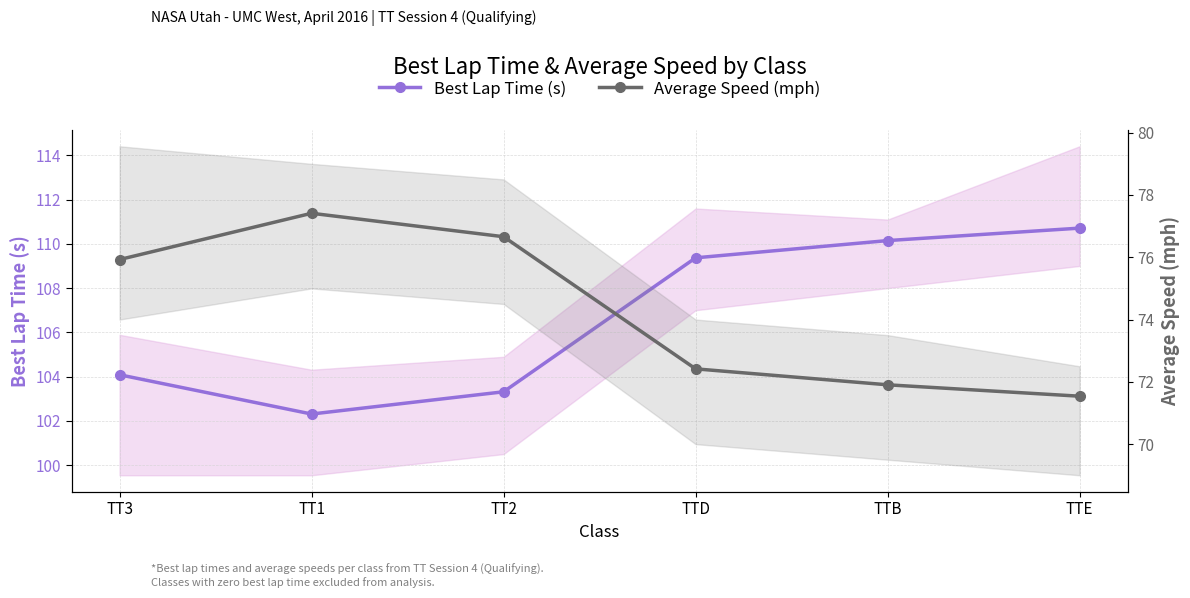

What is the label of the 2nd point from the right?

TTB